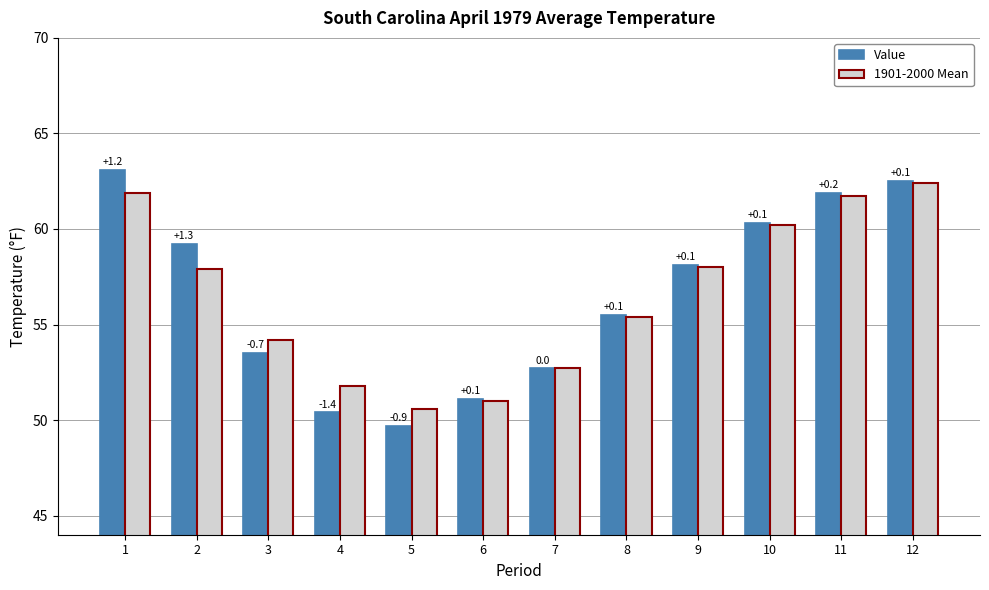

How many groups of bars are there?

12